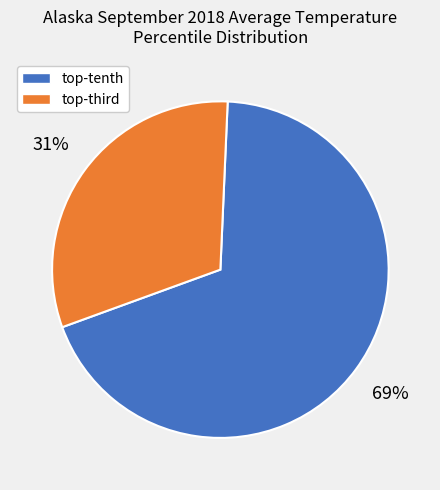

Count the number of slices in the pie.

2